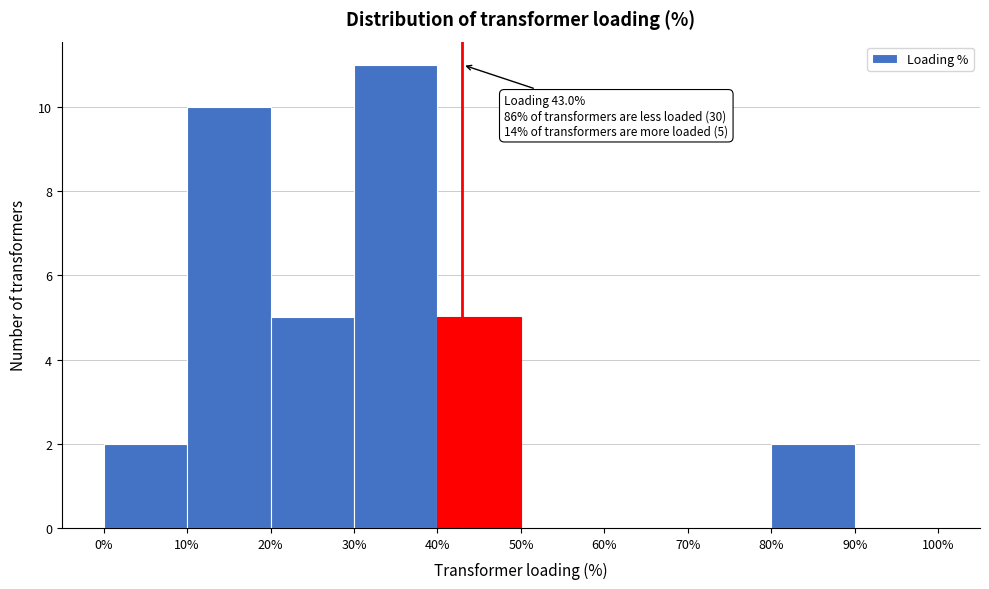

Which range on the x-axis has the tallest bar?

30% to 40%